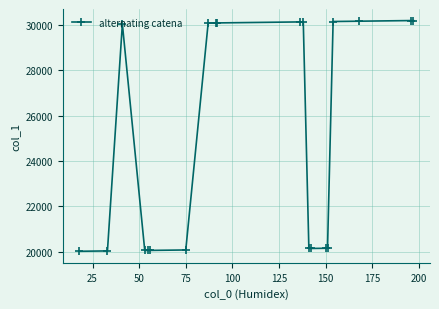

What is the difference between the maximum and minimum values?

10179